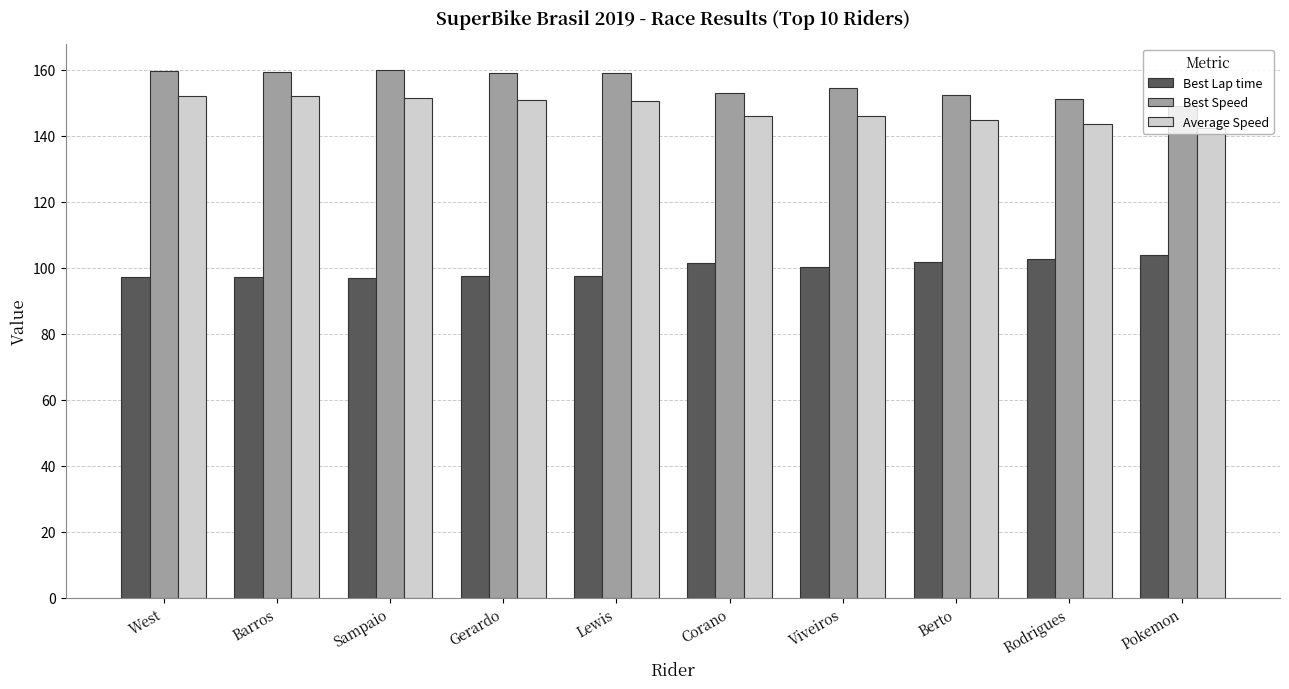

Is it true that Average Speed equals 71.7 at Viveiros?

False